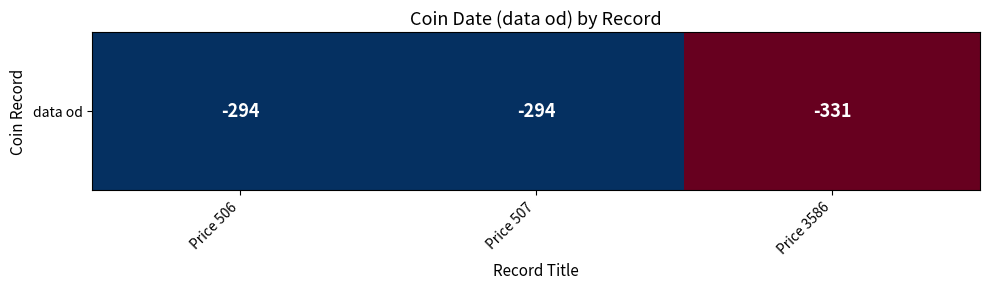

Where is the data nearest to the value -312?

Price 506